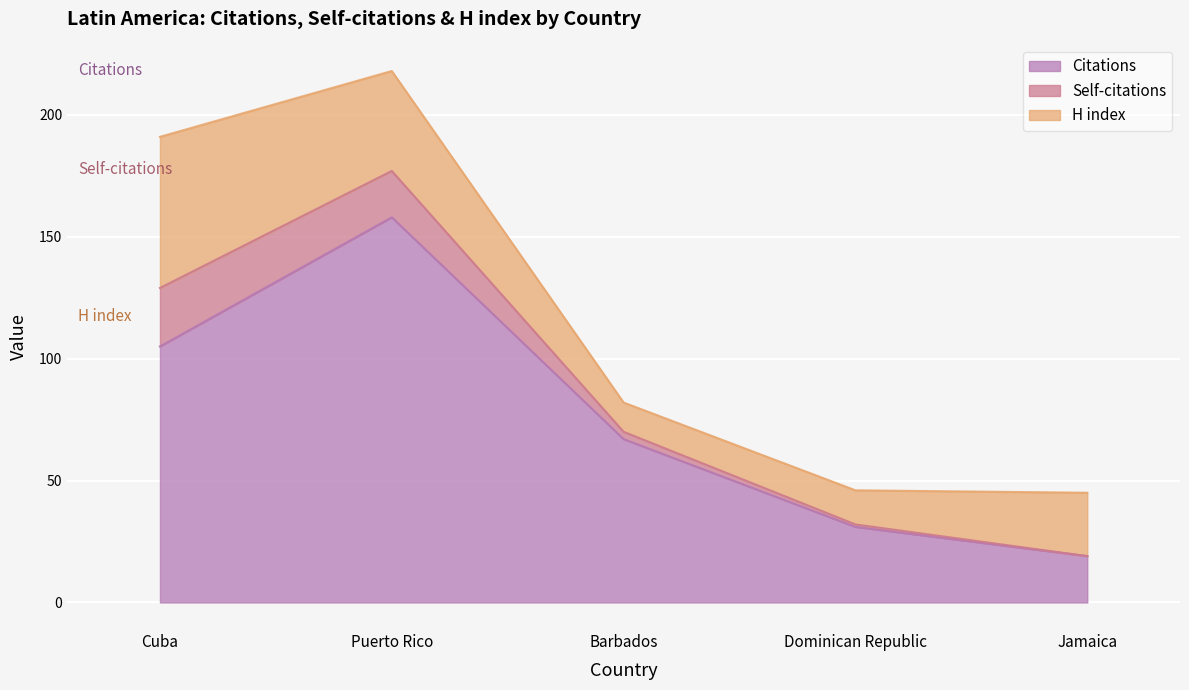

How many values in the Citations series exceed 67?

2